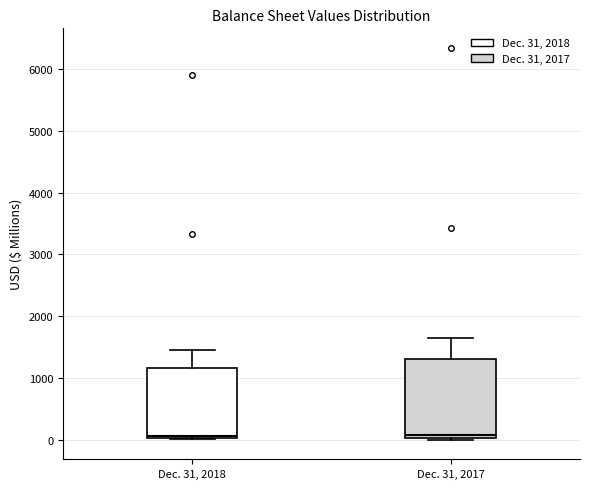

Reading left to right, read every box against the y-axis: the position of its median line, the range the box covers, and the ends of its whiskers. The values are not printed on the chart, so give them approximately, as read against the axis.

Dec. 31, 2018: median 100, box 0 to 1200, whiskers 0 (just below the box's lower edge) to 1400
Dec. 31, 2017: median 100, box 0 to 1300, whiskers 0 (just below the box's lower edge) to 1600